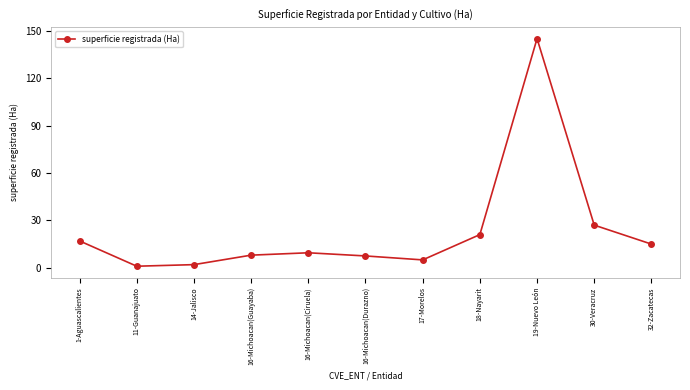

Where is the data nearest to the value 73?

30-Veracruz